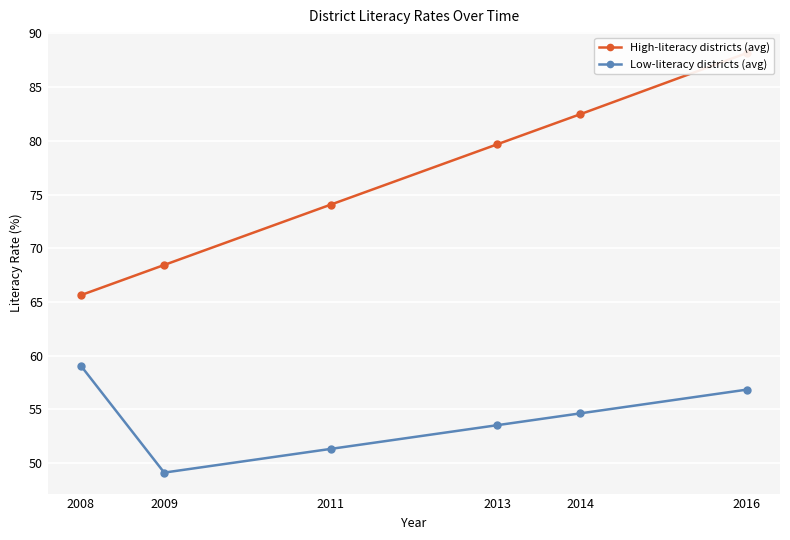

How many distinct data groups are displayed?

2